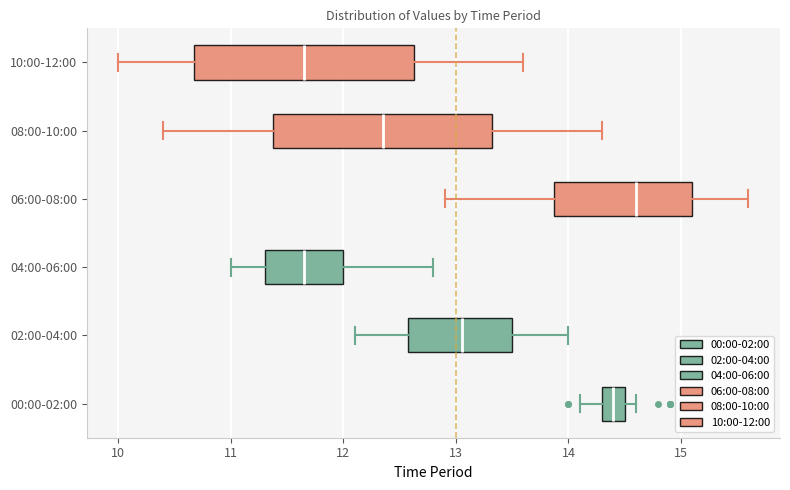

Reading bottom to top, transcribe this box plot: for each box, give where its median line is, the range the box spans, and where its two whiskers end, as read against the x-axis. The values are not printed on the chart, so give them approximately, as read against the axis.

00:00-02:00: median 14.4, box 14.3 to 14.5, whiskers 14.1 to 14.6
02:00-04:00: median 13.1, box 12.6 to 13.5, whiskers 12.1 to 14.0
04:00-06:00: median 11.7, box 11.3 to 12.0, whiskers 11.0 to 12.8
06:00-08:00: median 14.6, box 13.9 to 15.1, whiskers 12.9 to 15.6
08:00-10:00: median 12.4, box 11.4 to 13.3, whiskers 10.4 to 14.3
10:00-12:00: median 11.7, box 10.7 to 12.6, whiskers 10.0 to 13.6